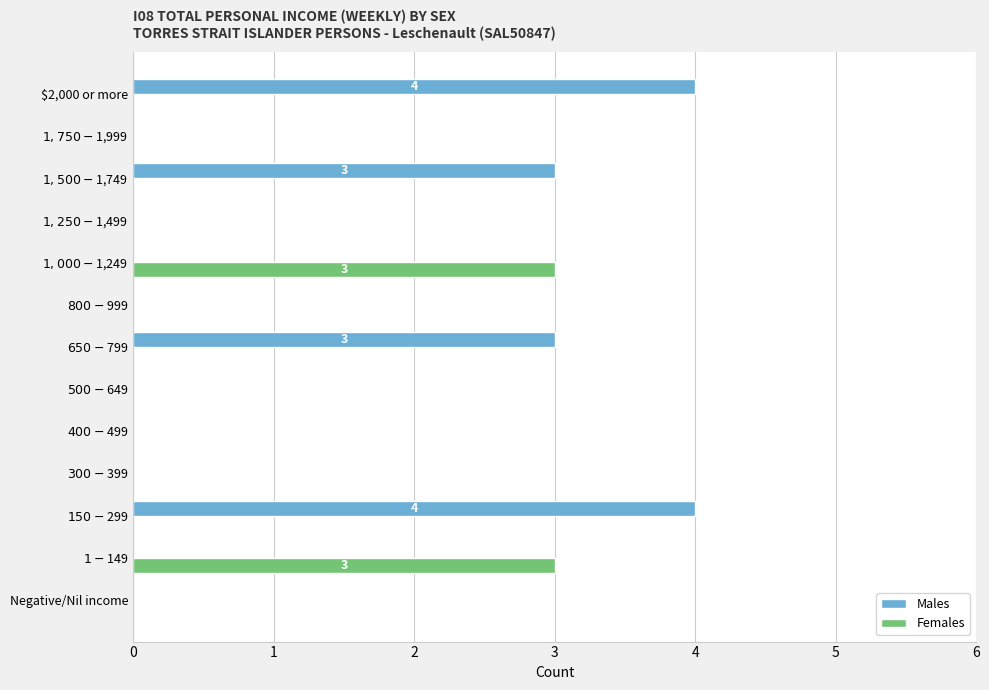

What is the sum of all Females values?

6